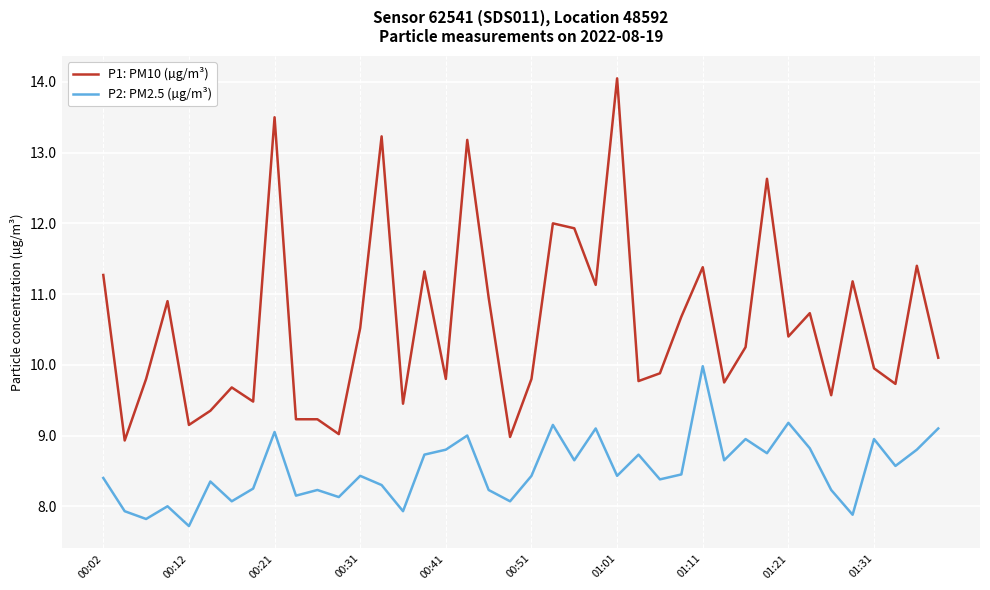

Rank the series by their maximum value, from highest to lowest.

P1: PM10 (µg/m³), P2: PM2.5 (µg/m³)